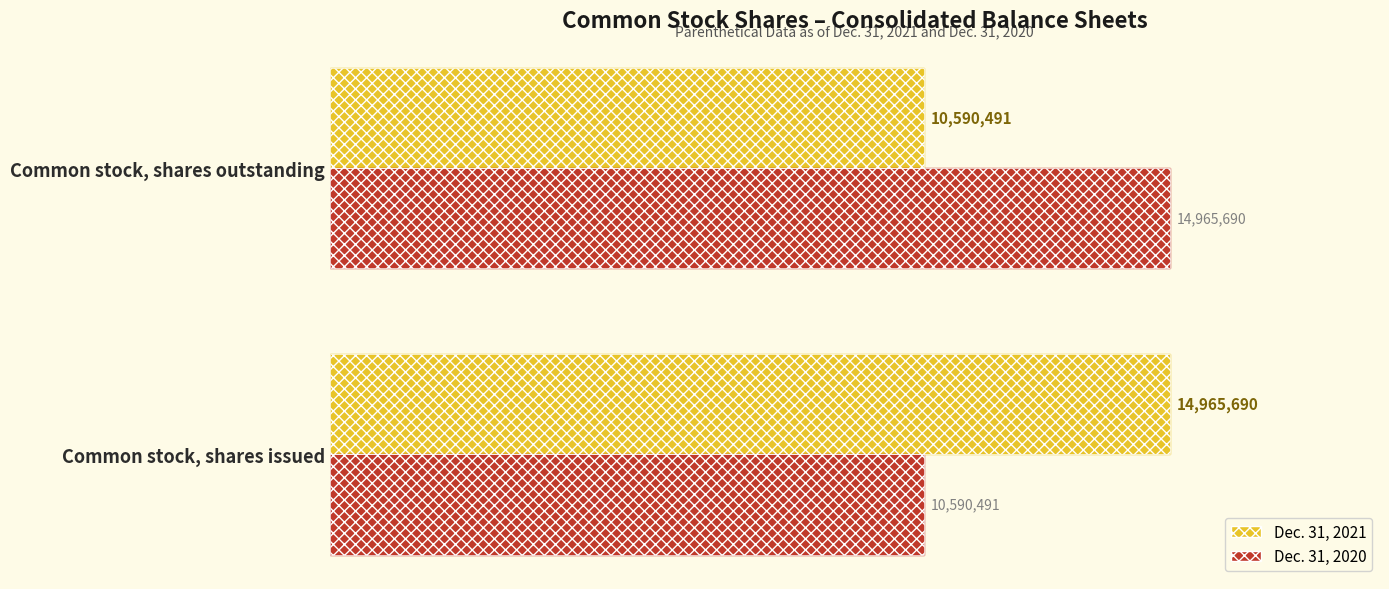

How many bars are there in total?

4